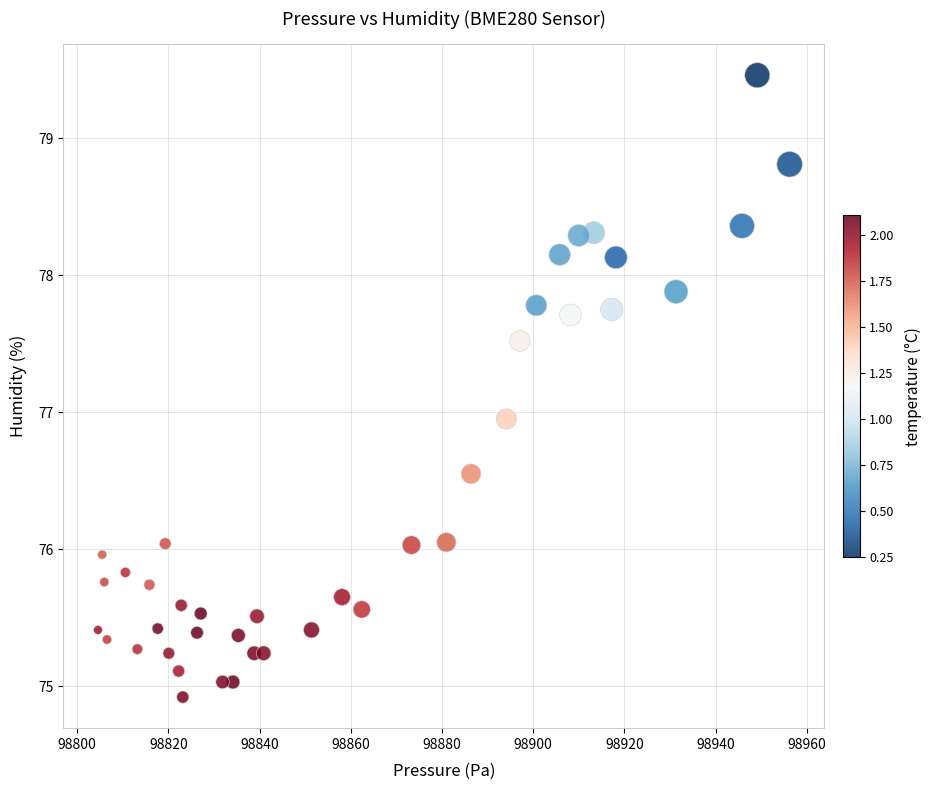

What is the range of Y values (max minus min)?

4.5